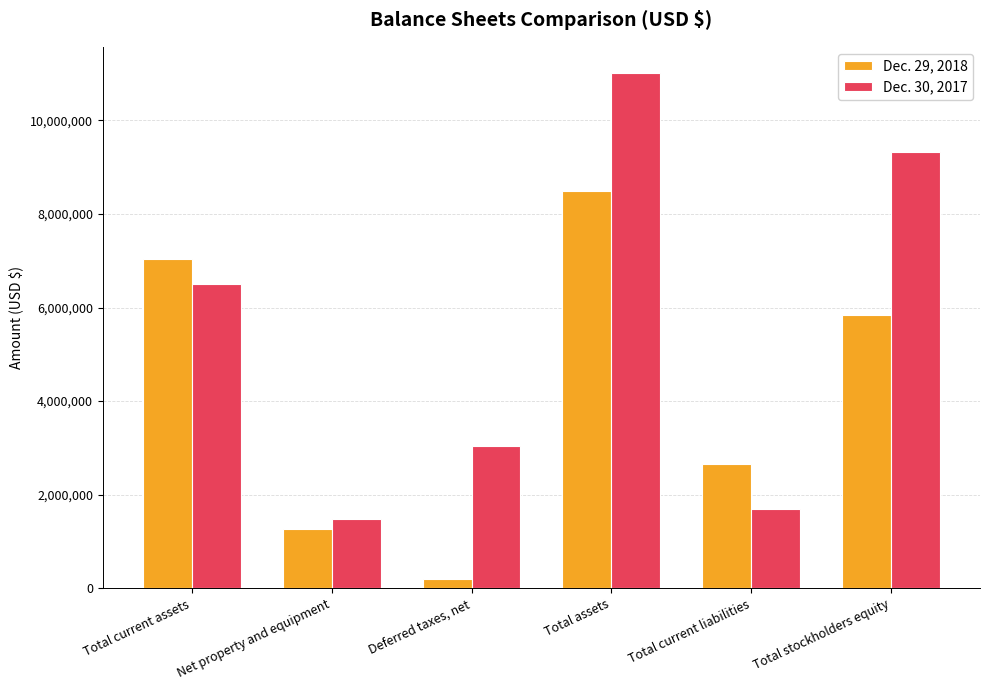

Rank the series by their average value, from highest to lowest.

Dec. 30, 2017, Dec. 29, 2018